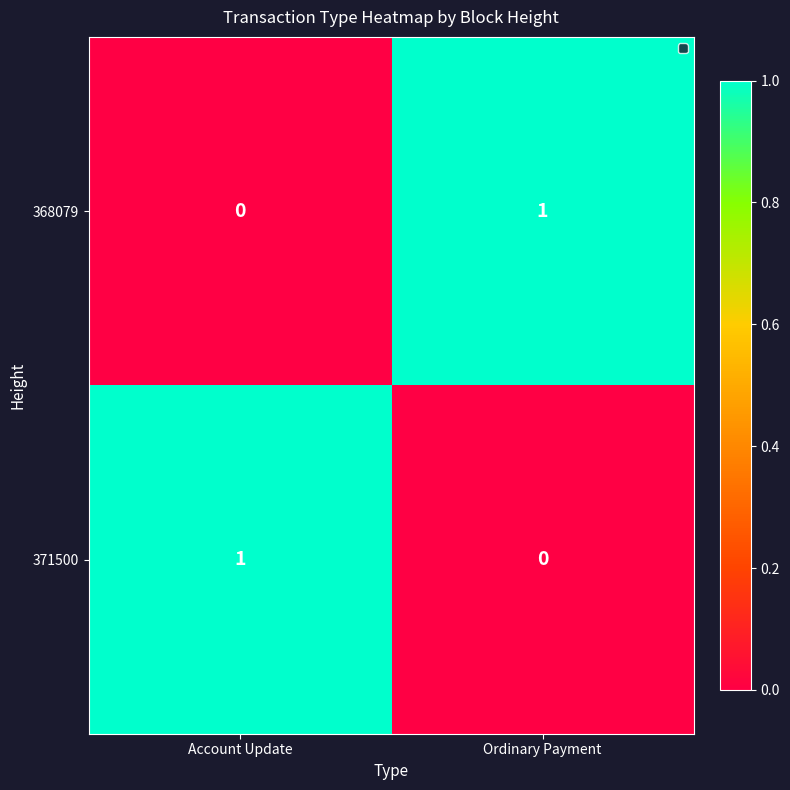

At Ordinary Payment, list the series in order from smallest to largest.

371500, 368079